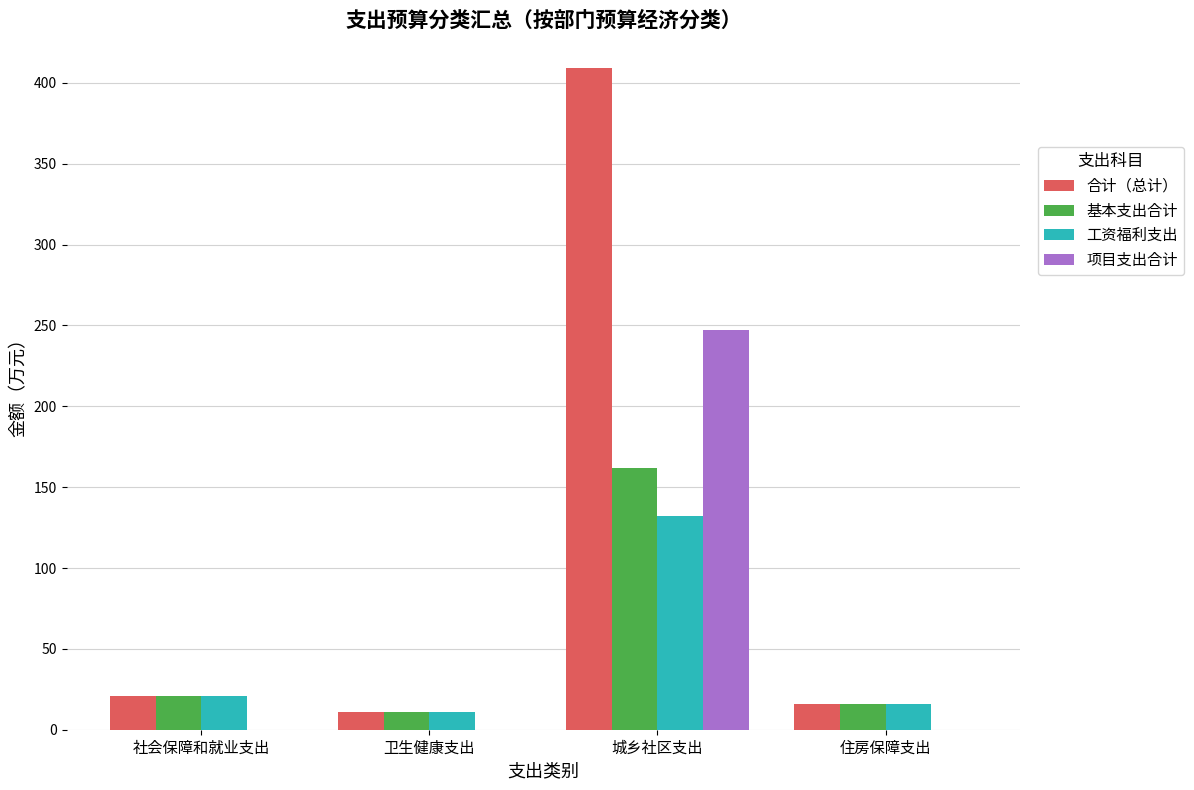

What is the spread (max minus min) of values at 卫生健康支出?

10.7